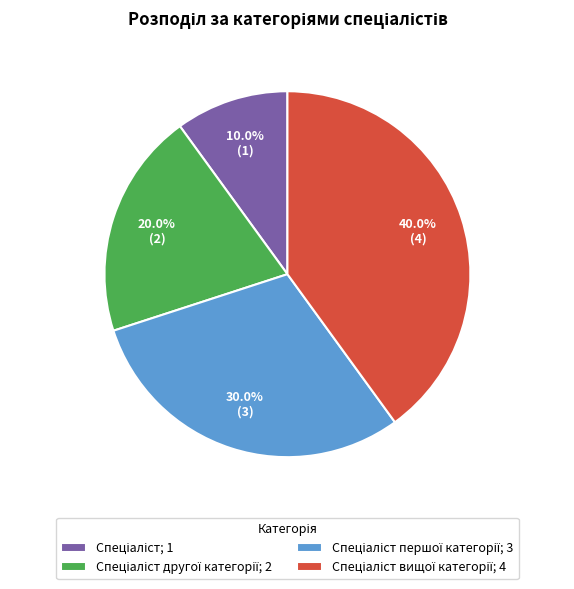

Is there any slice that represents more than half of the pie?

No